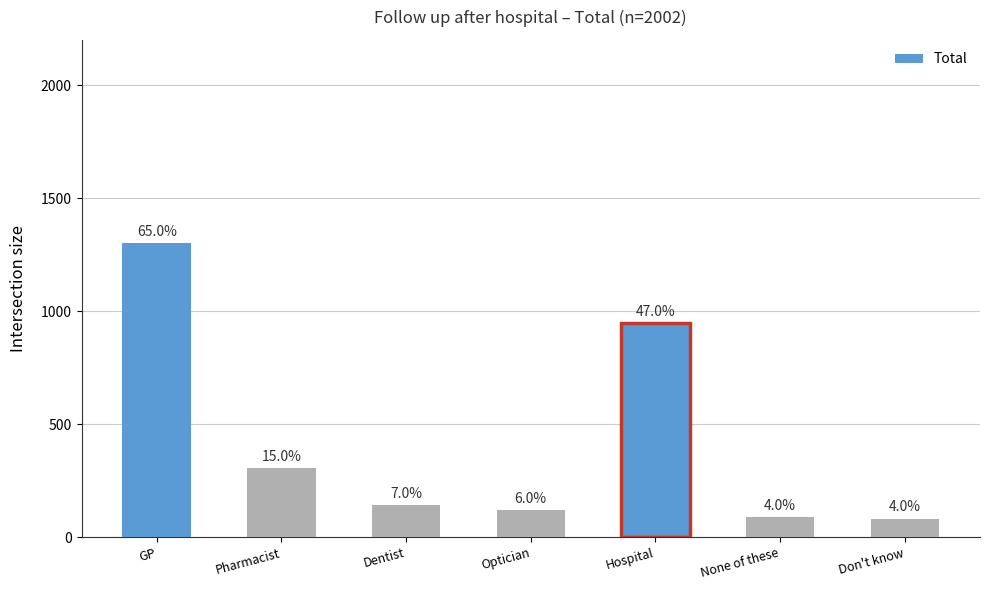

What is the label of the 2nd bar from the left?

Pharmacist